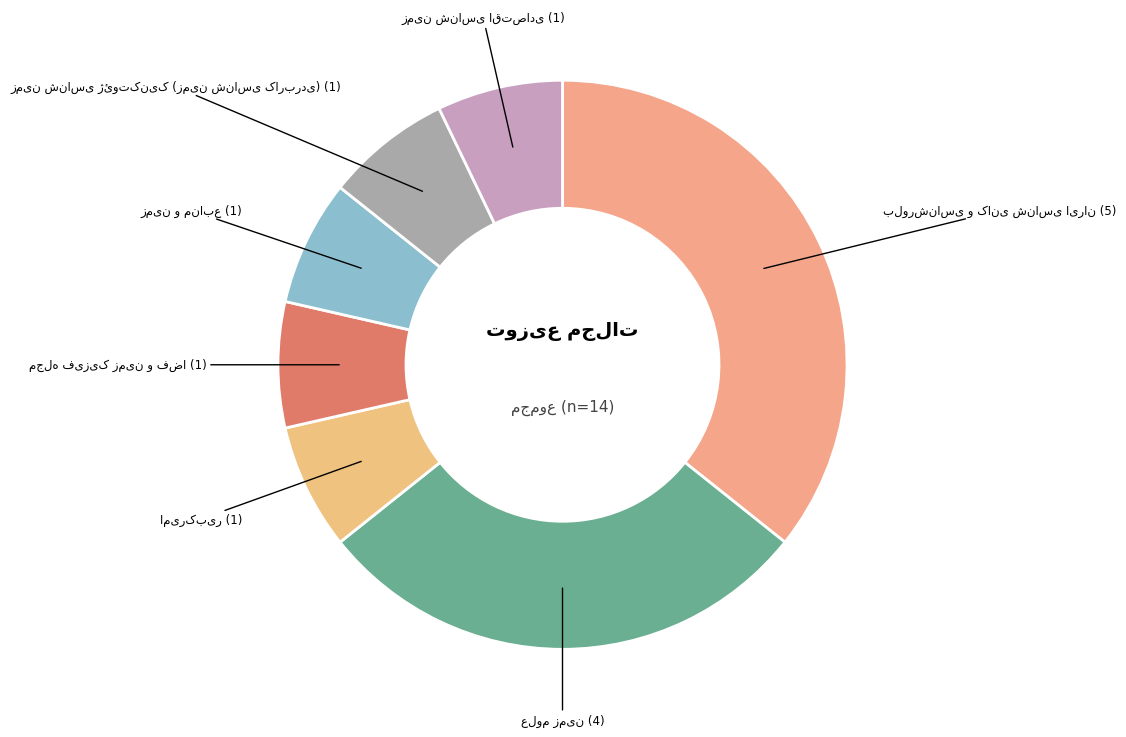

To the nearest percent, what is the average slice percentage?

14%